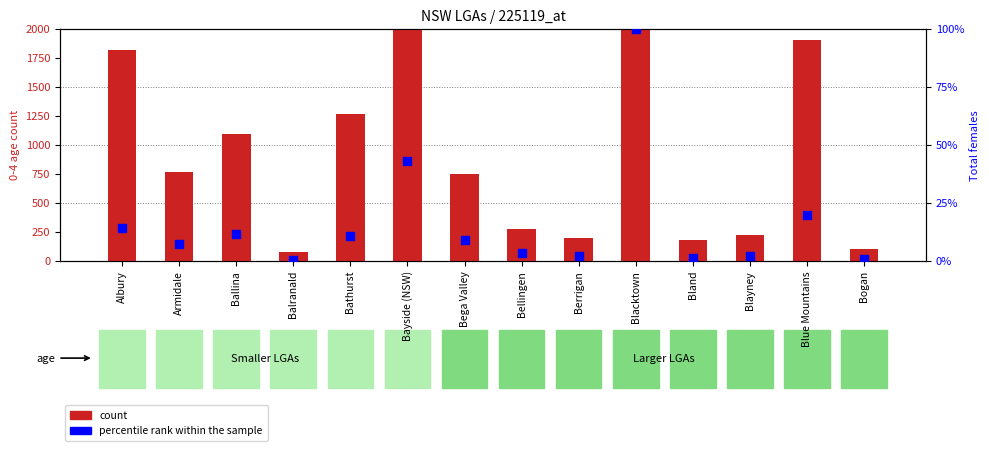

At which category is the sum across all series the highest?

Blacktown